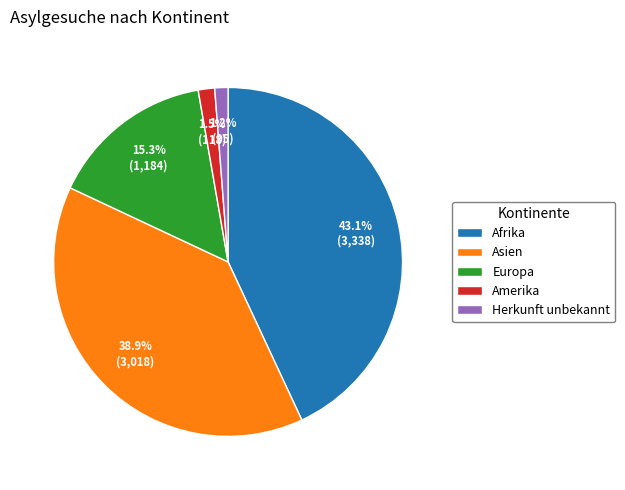

Is it true that Asien is 39% of the pie?

True